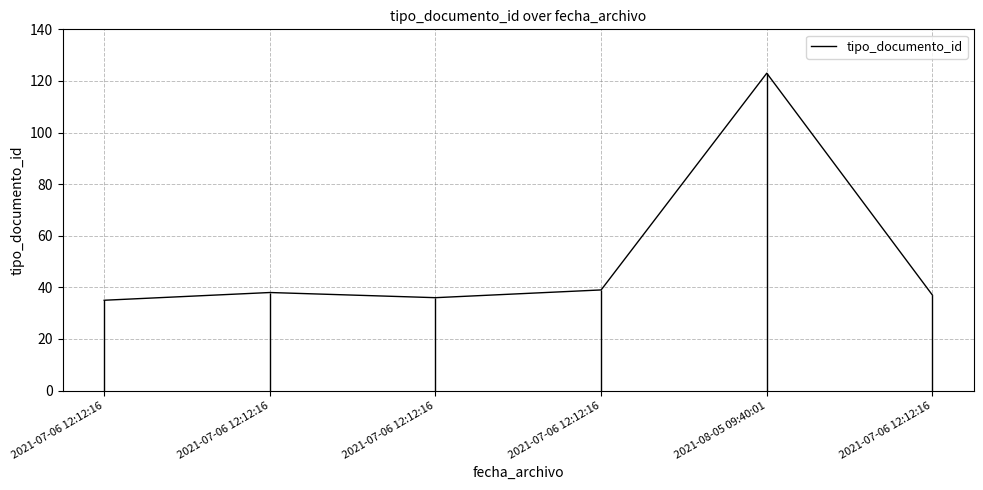

Where is the first local minimum?

2021-07-06 12:12:16